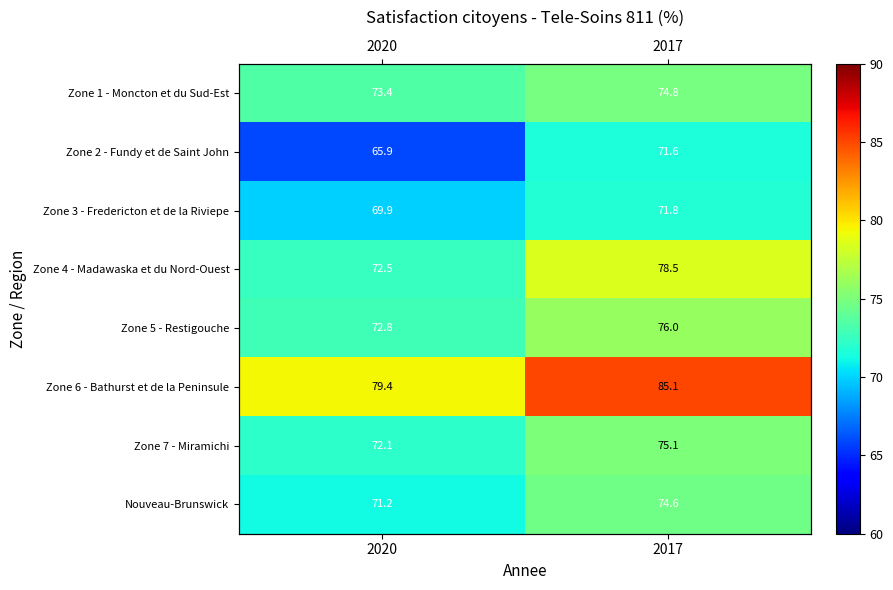

The Zone 6 - Bathurst et de la Peninsule series shows 106.8 at 2020. True or false?

False